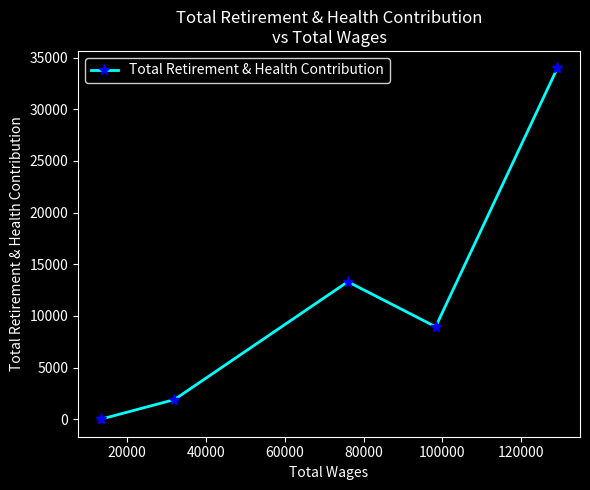

Reading left to right, what are all the values shown in this chart?

0	1897	13310	8950	33959